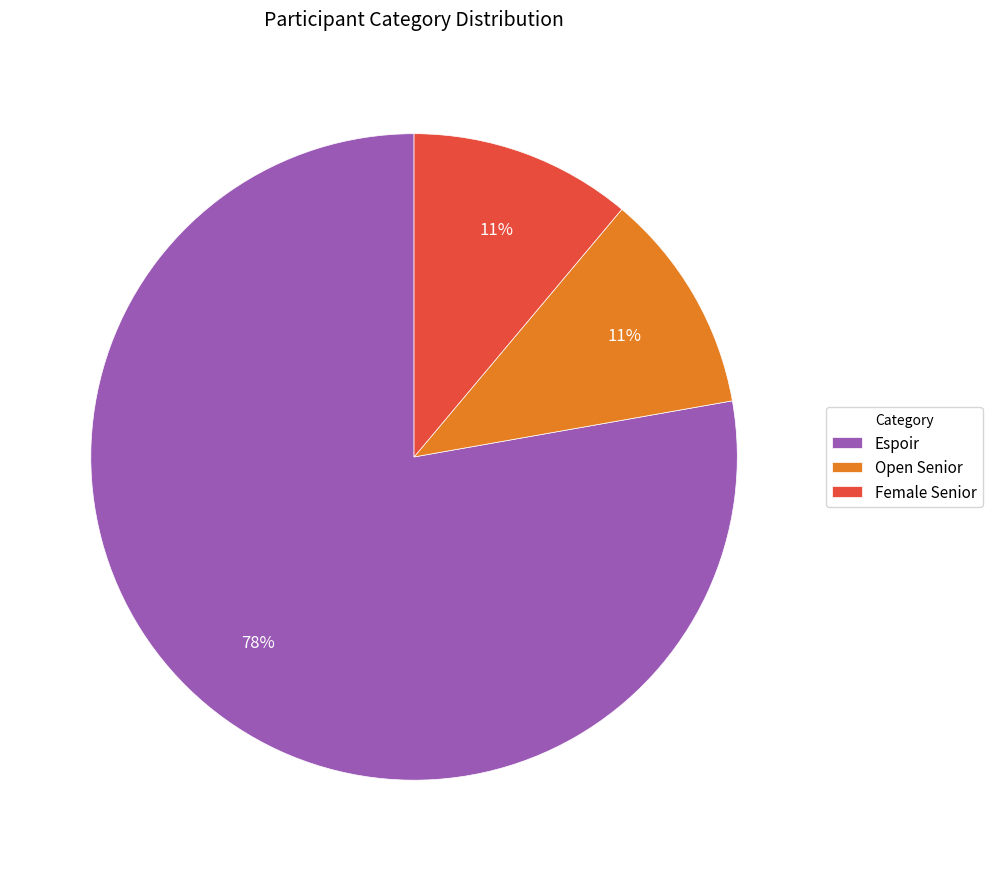

Is it true that Female Senior is 11% of the pie?

True